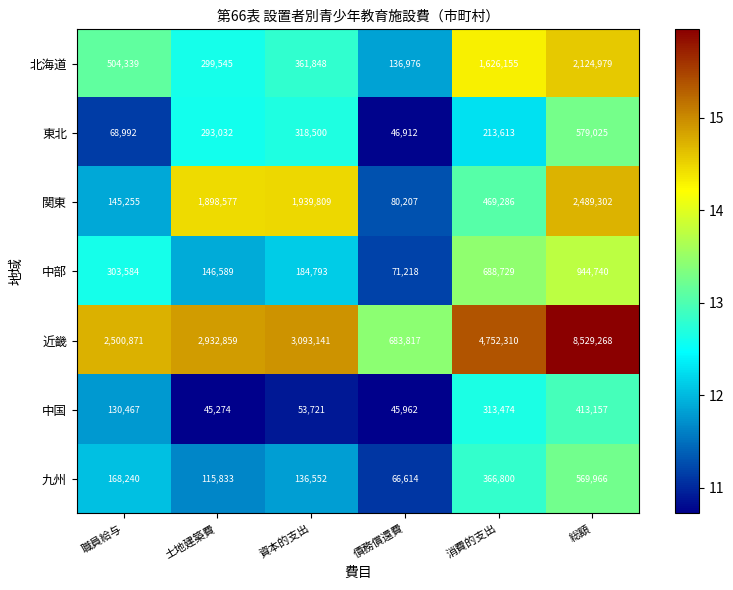

Is it true that 中部 equals 71218 at 債務償還費?

True